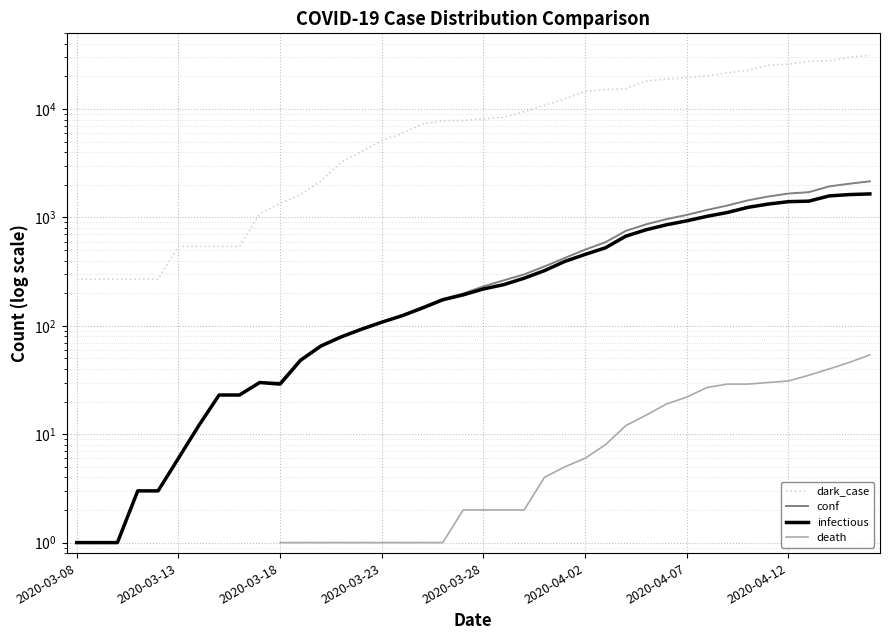

Is it true that death equals 2.0 at 22?

True